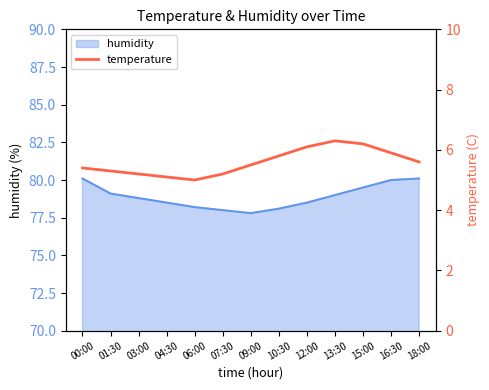

Does the chart display data point markers on the line(s)?

No